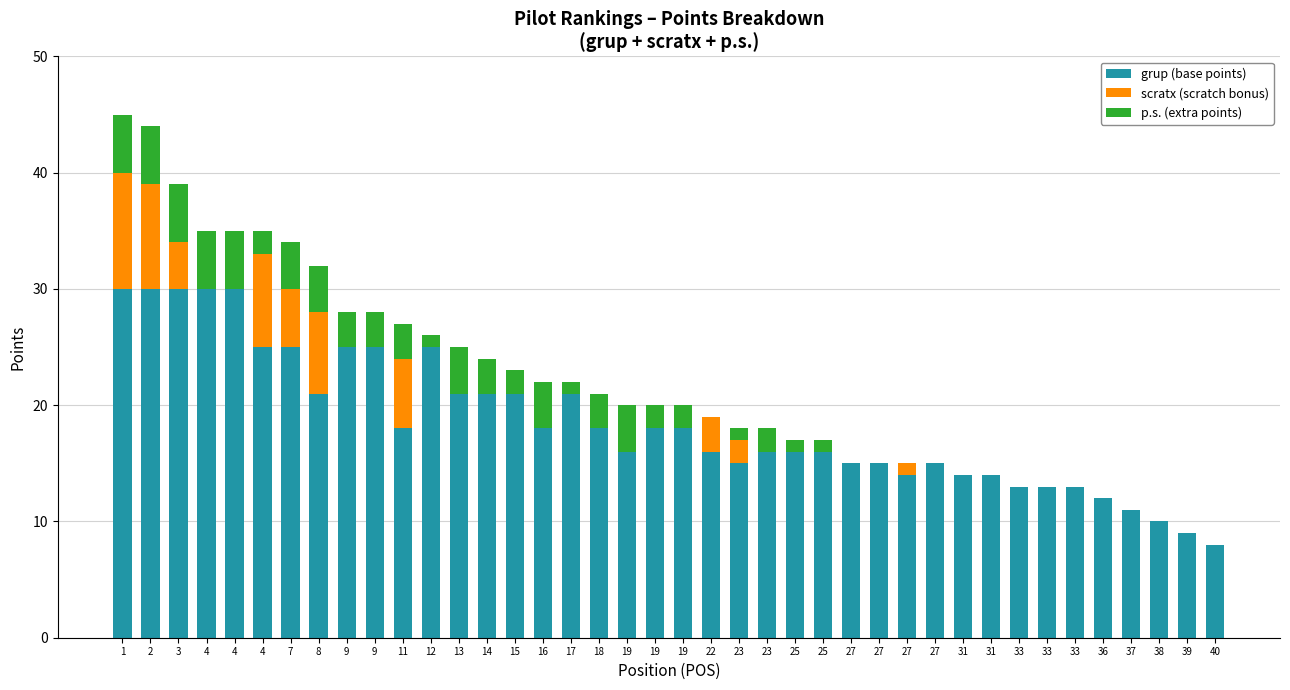

What is the average value of the scratx (scratch bonus) series?

1